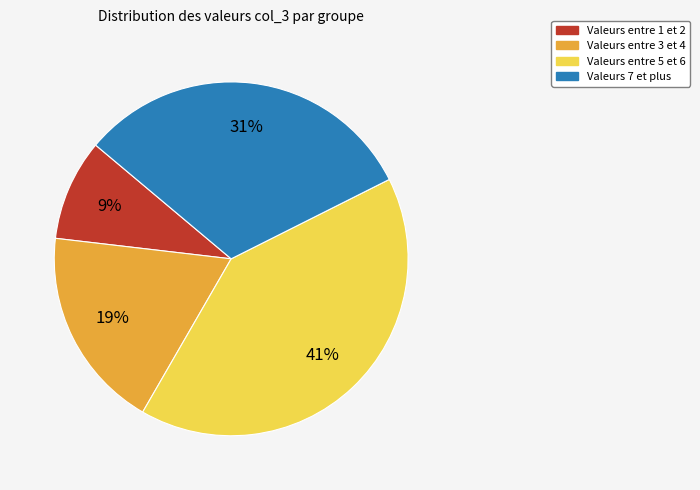

Rank the categories by value from lowest to highest.

Valeurs entre 1 et 2, Valeurs entre 3 et 4, Valeurs 7 et plus, Valeurs entre 5 et 6